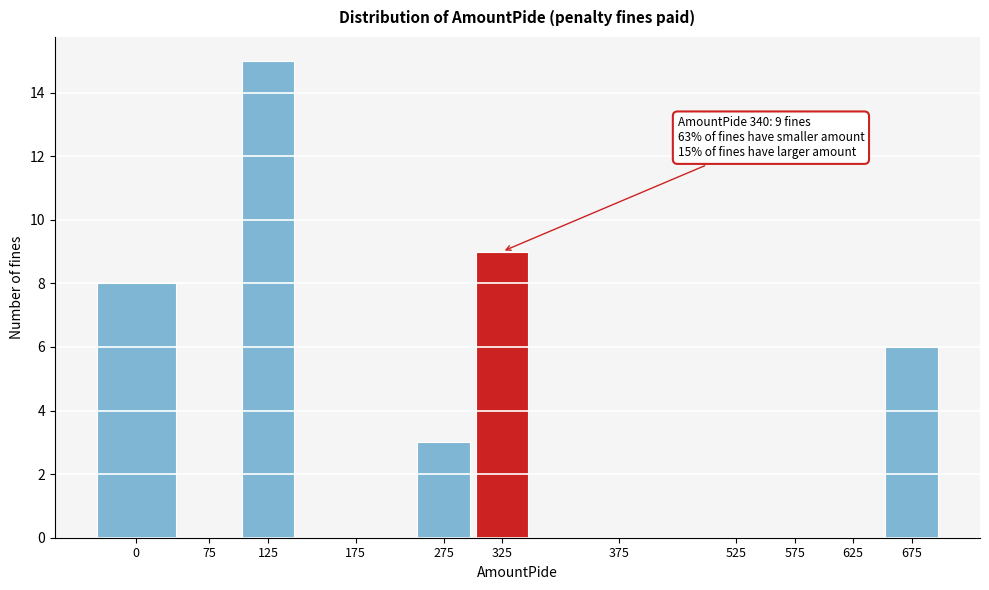

Reading right to left, transcribe all the data shown in this chart.

675=6	625=0	575=0	525=0	375=0	325=9	275=3	175=0	125=15	75=0	0=8